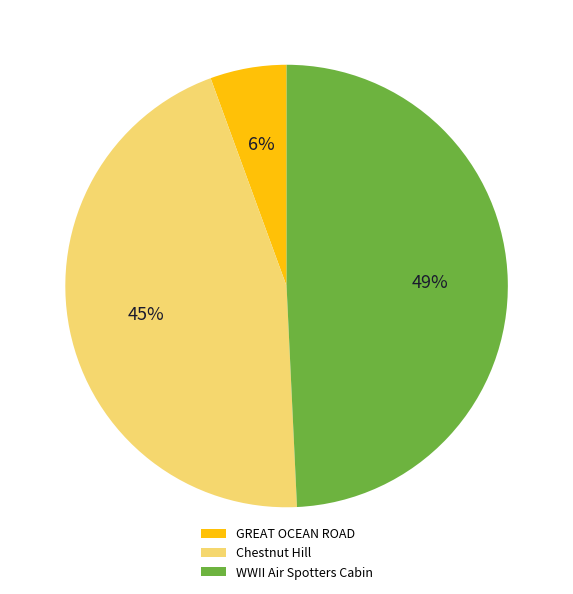

To the nearest percent, what percentage of the pie is Chestnut Hill?

45%